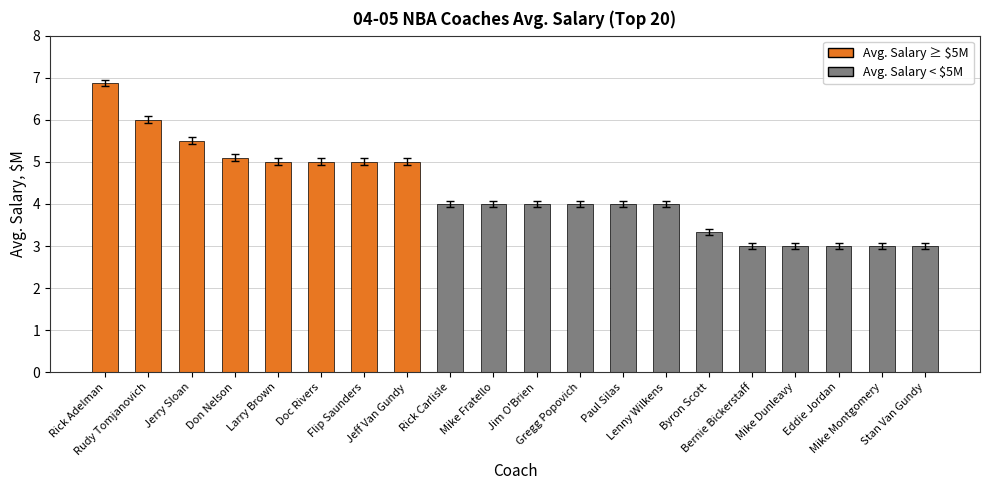

Which has a higher value, Larry Brown or Eddie Jordan?

Larry Brown